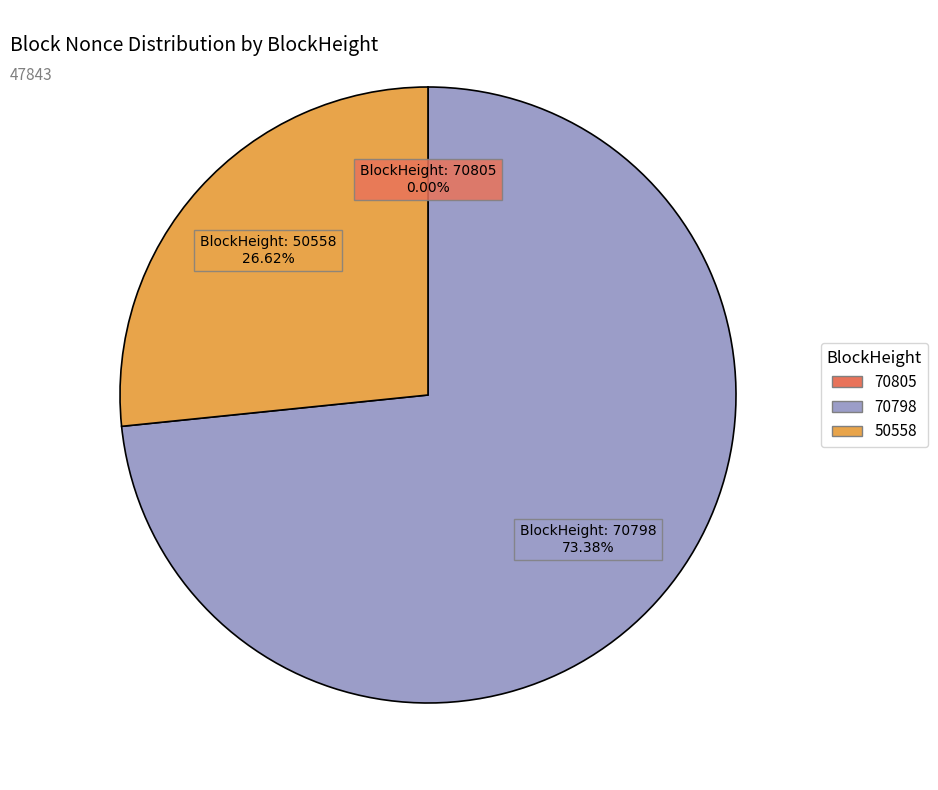

Does any single category account for the majority?

Yes